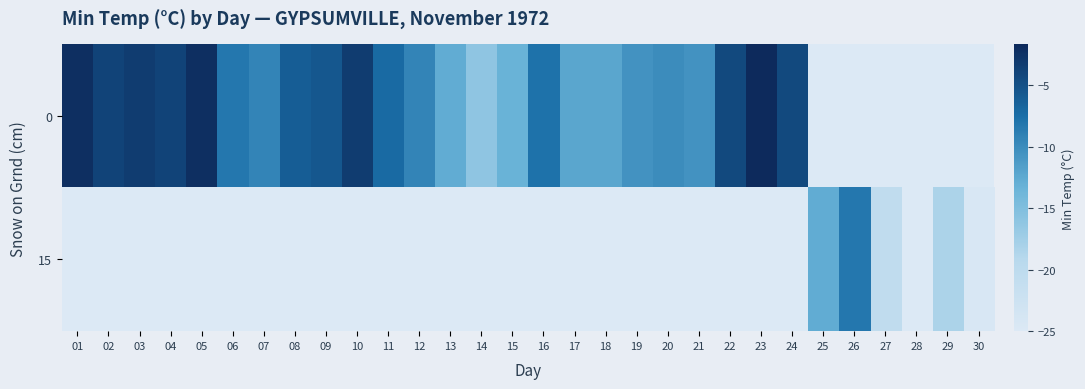

At how many categories does at least one series exceed -14?

25